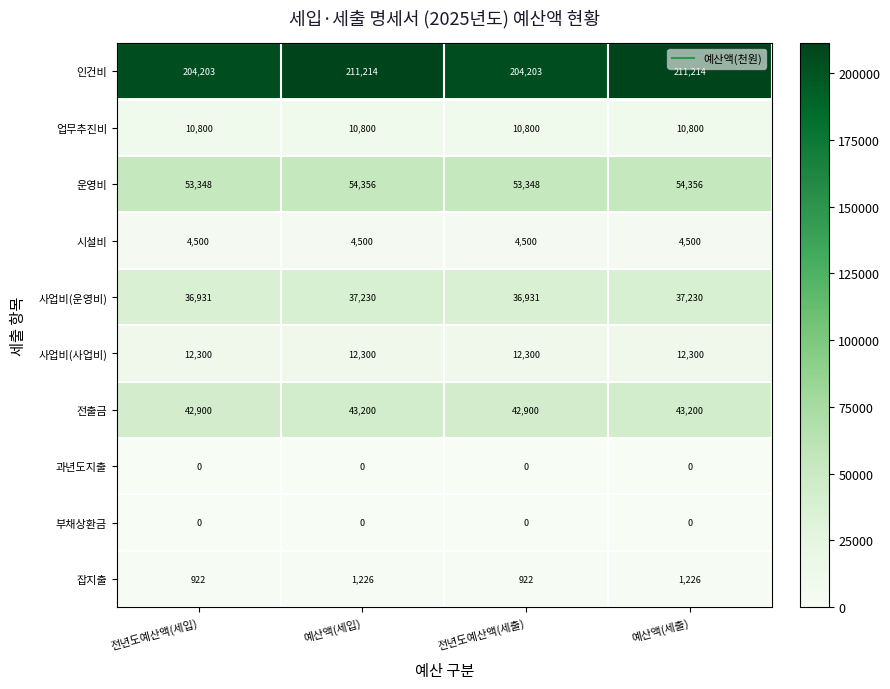

What is the highest value of the 사업비(운영비) series?

37230